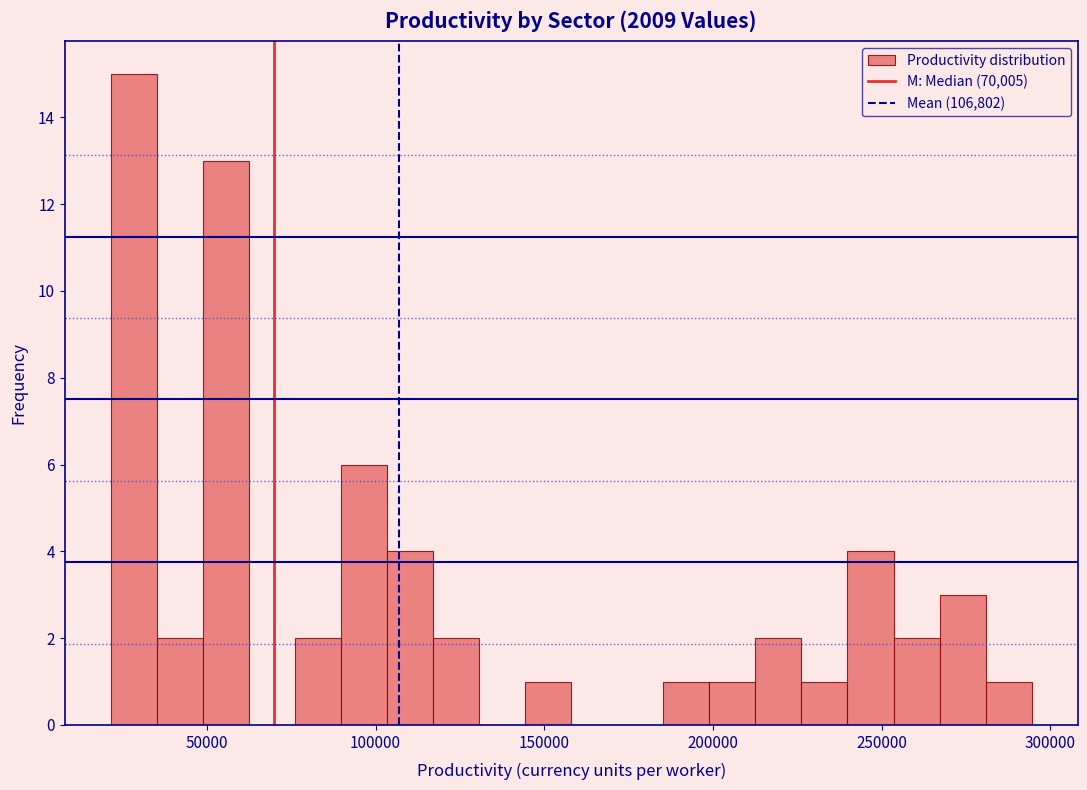

Read against the x-axis, roughly where is the centre of the tallest bar?

30000